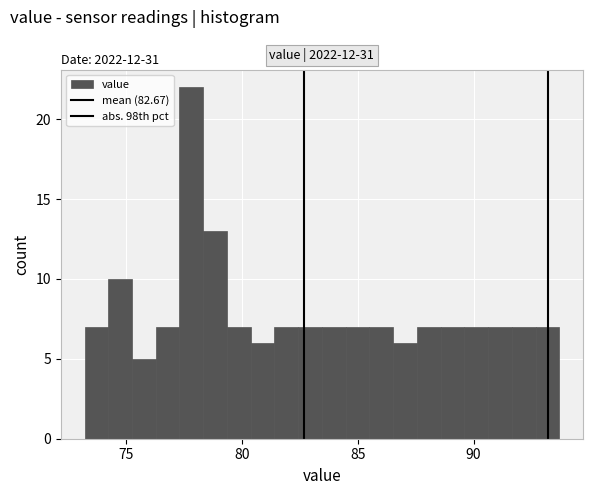

Around what value on the x-axis is the tallest bar? Give the approximate position of its centre, as read against the axis.

78.0